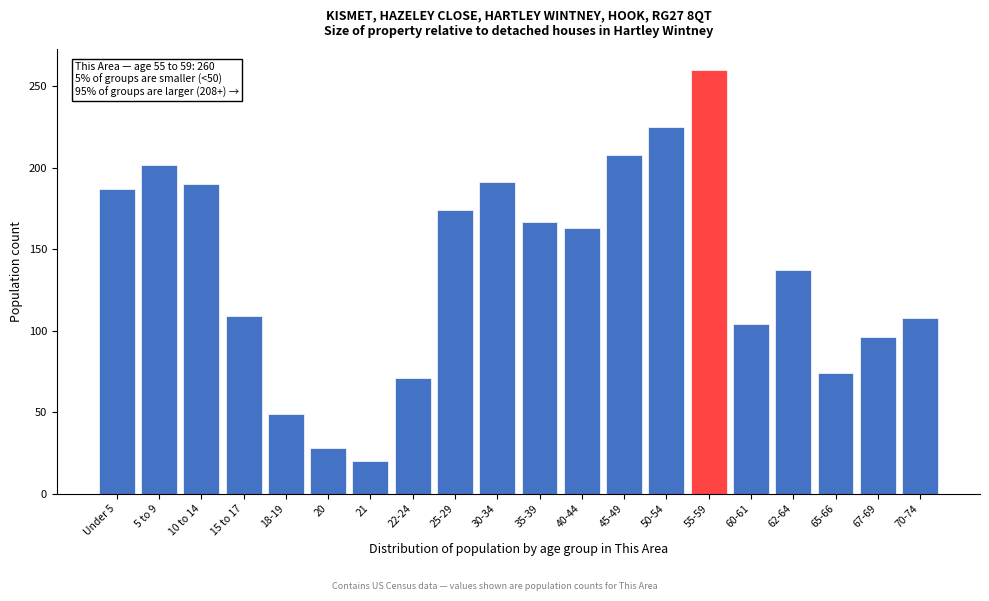

Approximately how many times larger is the value at 50-54 compared to 70-74?

2.1